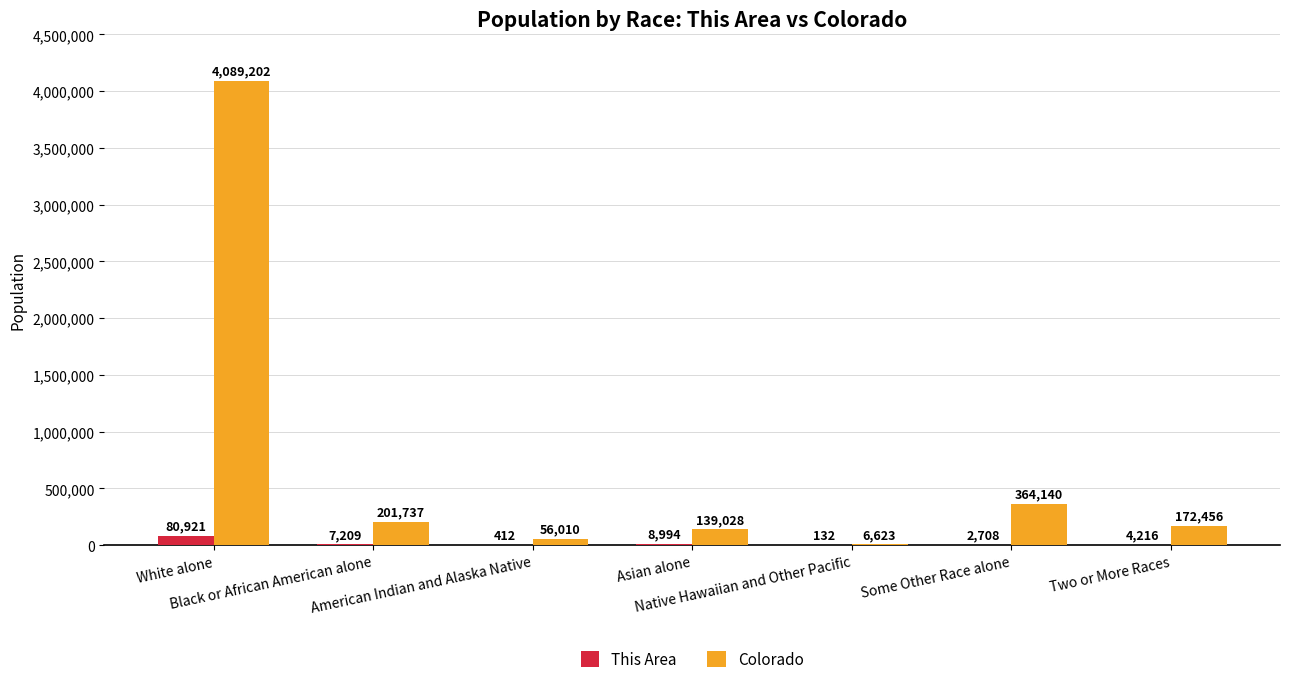

Reading right to left, transcribe all the data shown in this chart.

This Area: Two or More Races=4216	Some Other Race alone=2708	Native Hawaiian and Other Pacific=132	Asian alone=8994	American Indian and Alaska Native=412	Black or African American alone=7209	White alone=80921
Colorado: Two or More Races=172456	Some Other Race alone=364140	Native Hawaiian and Other Pacific=6623	Asian alone=139028	American Indian and Alaska Native=56010	Black or African American alone=201737	White alone=4089202